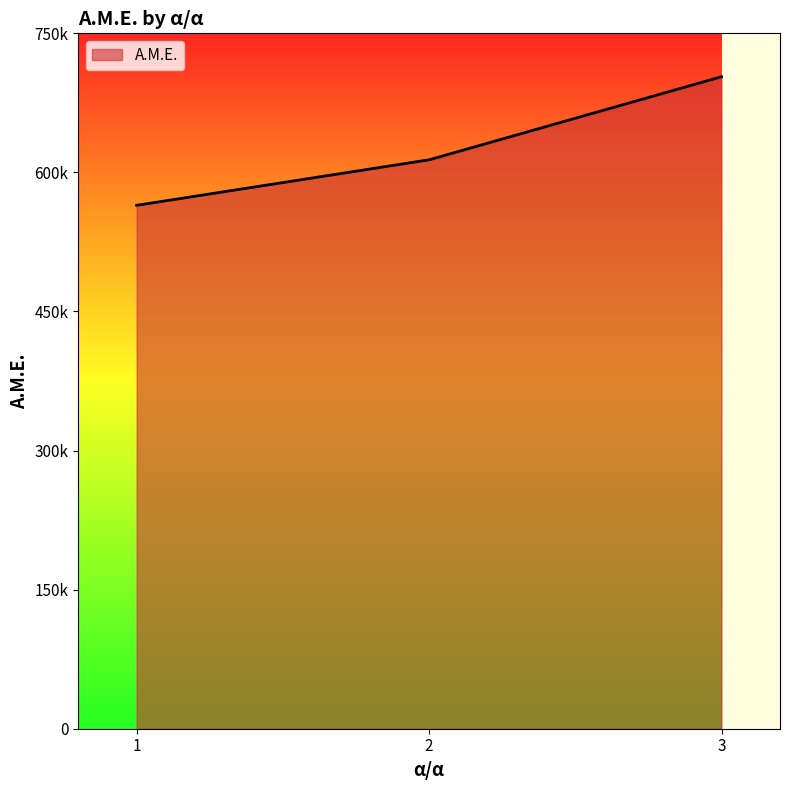

At which category does the chart reach its minimum across all series?

1